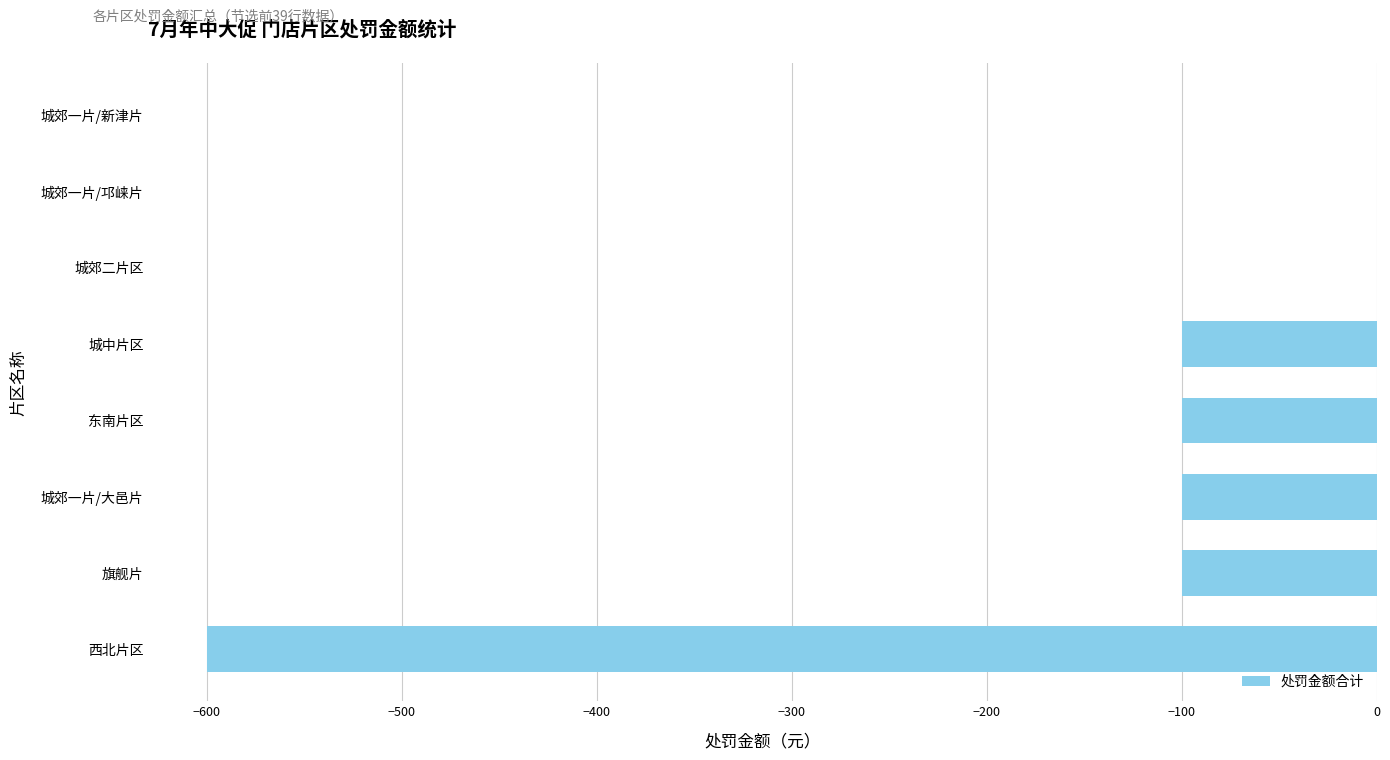

Are the bars horizontal?

Yes